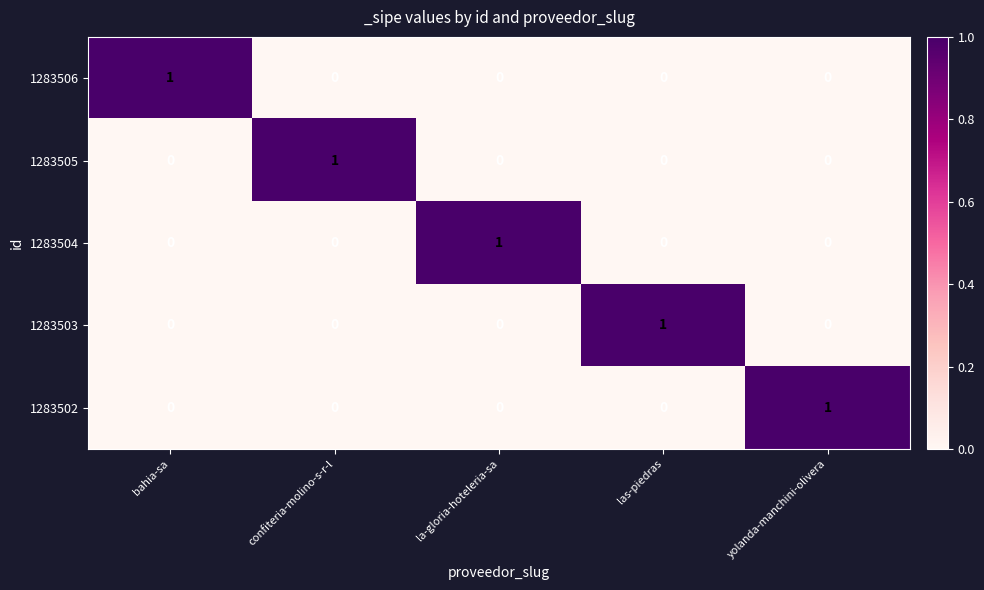

What is the spread (max minus min) of values at las-piedras?

1